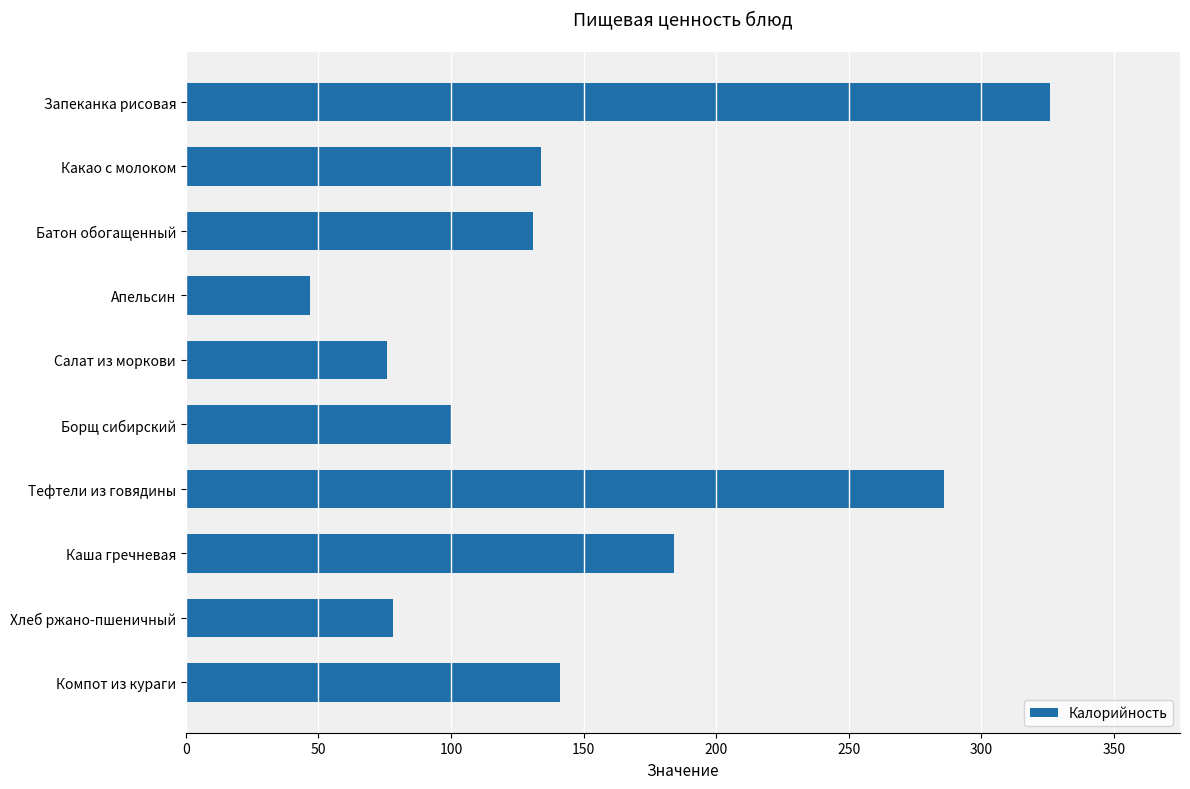

At which label is the value closest to 186?

Каша гречневая